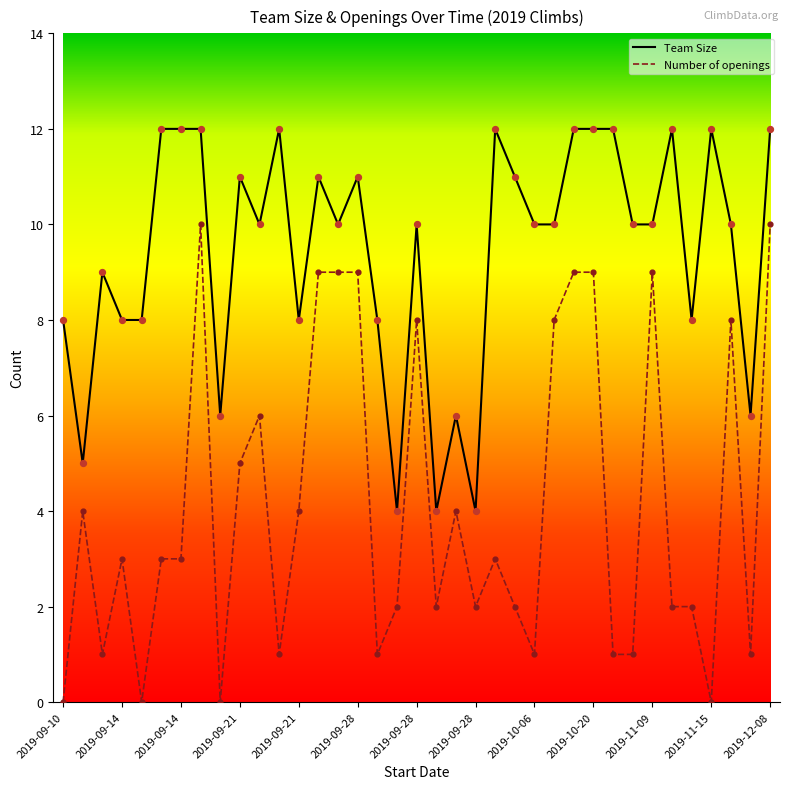

Which series has the widest spread of values?

Number of openings